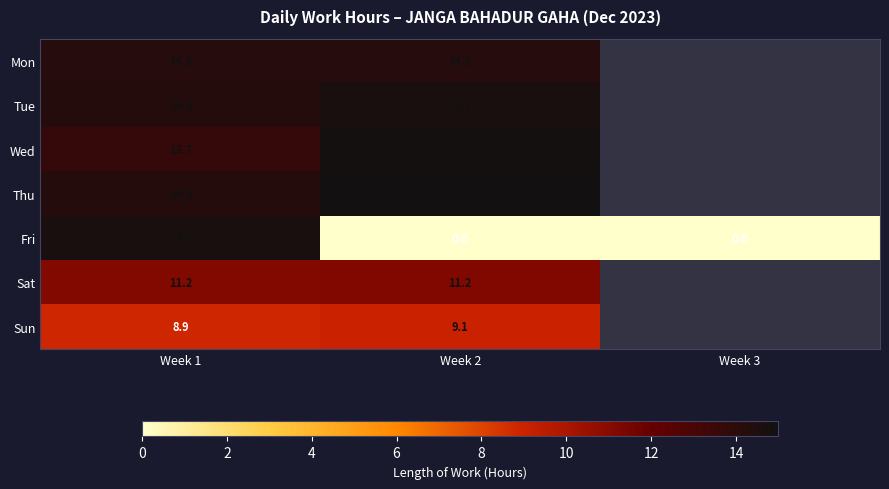

Rank the series at Week 2 from highest to lowest value.

Thu, Wed, Tue, Mon, Sat, Sun, Fri